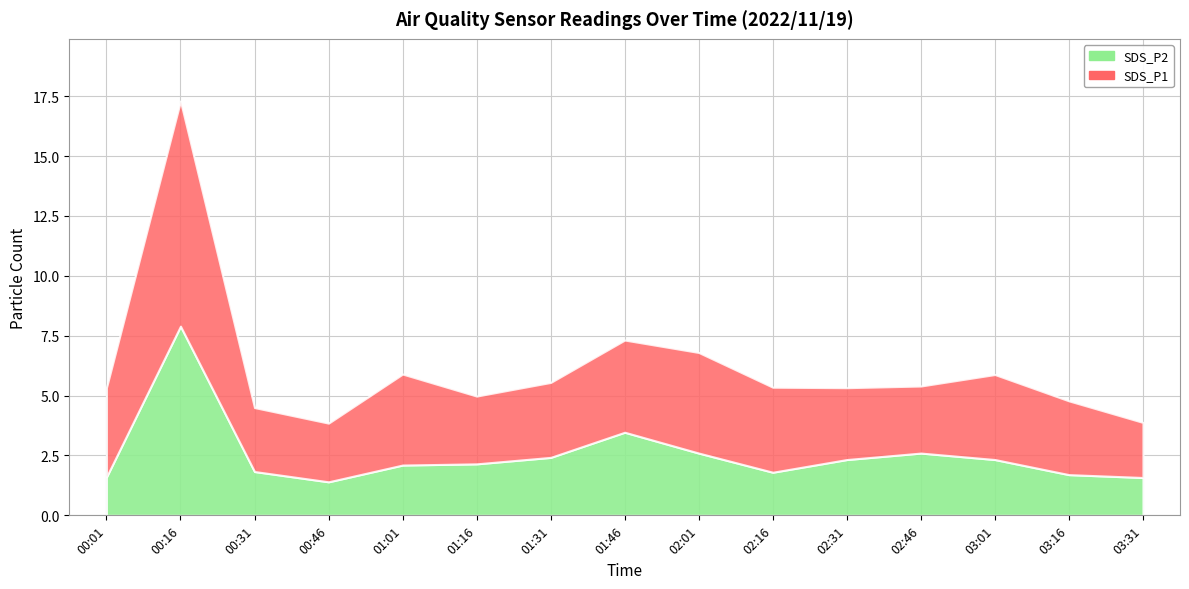

What is the total value across all series at 00:31?

4.5